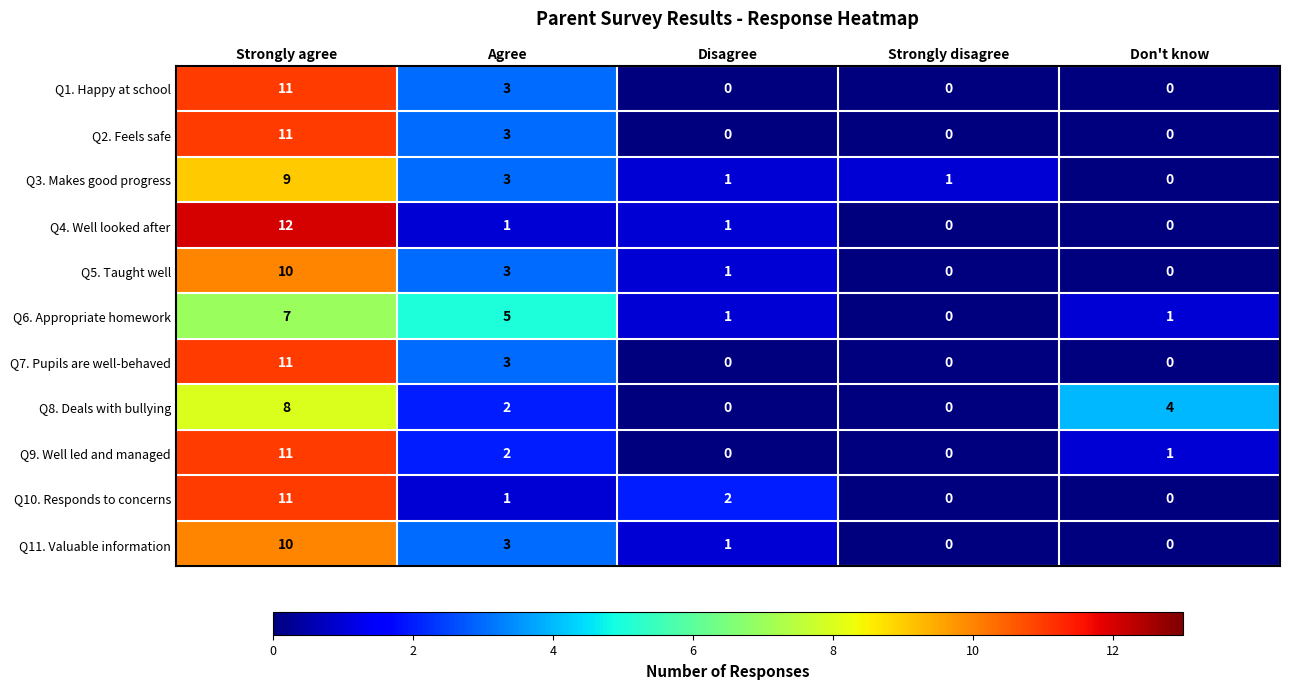

Which series has the widest spread of values?

Q4. Well looked after